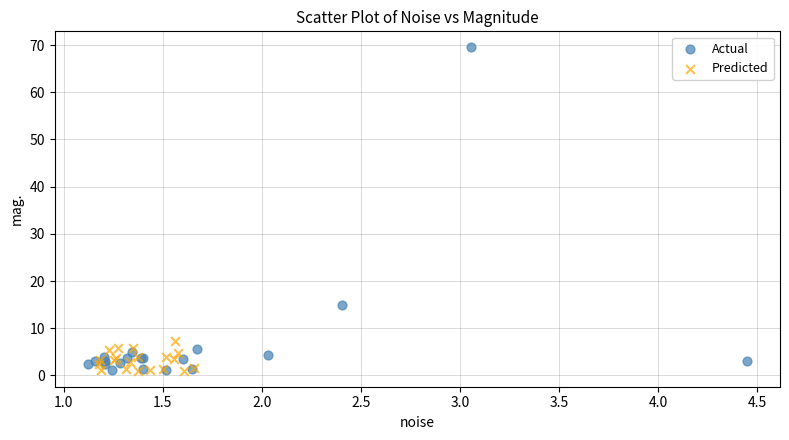

Which series reaches the maximum Y coordinate?

Actual